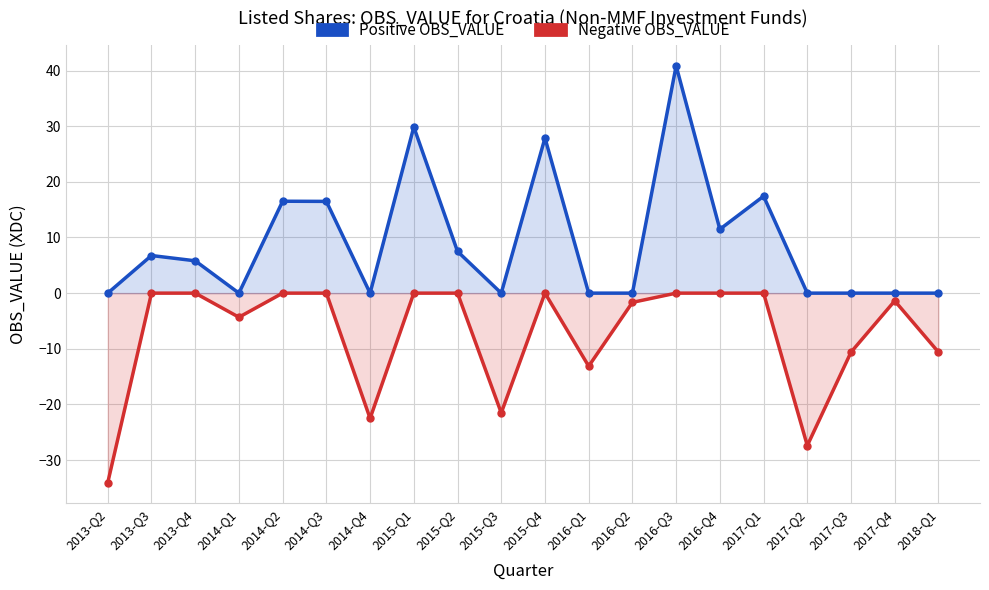

How many lines are shown in the chart?

2